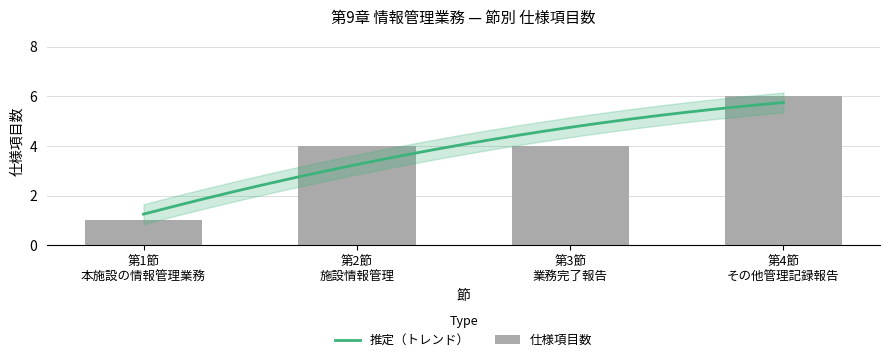

How many data points does each series have?

4